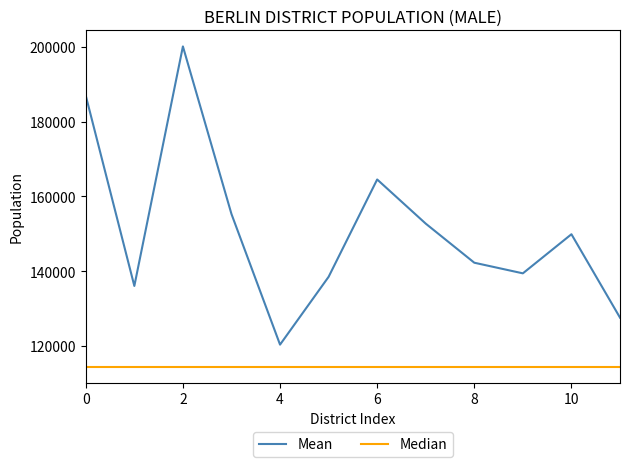

What is the smallest value displayed?

114414.5